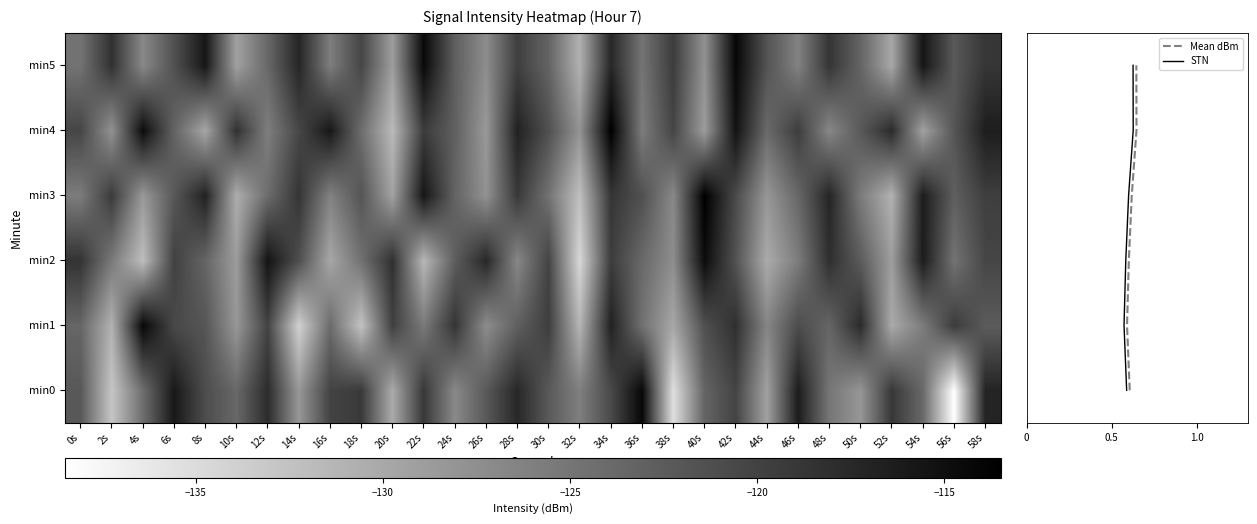

Where is 5 nearest to the value -122?

56s